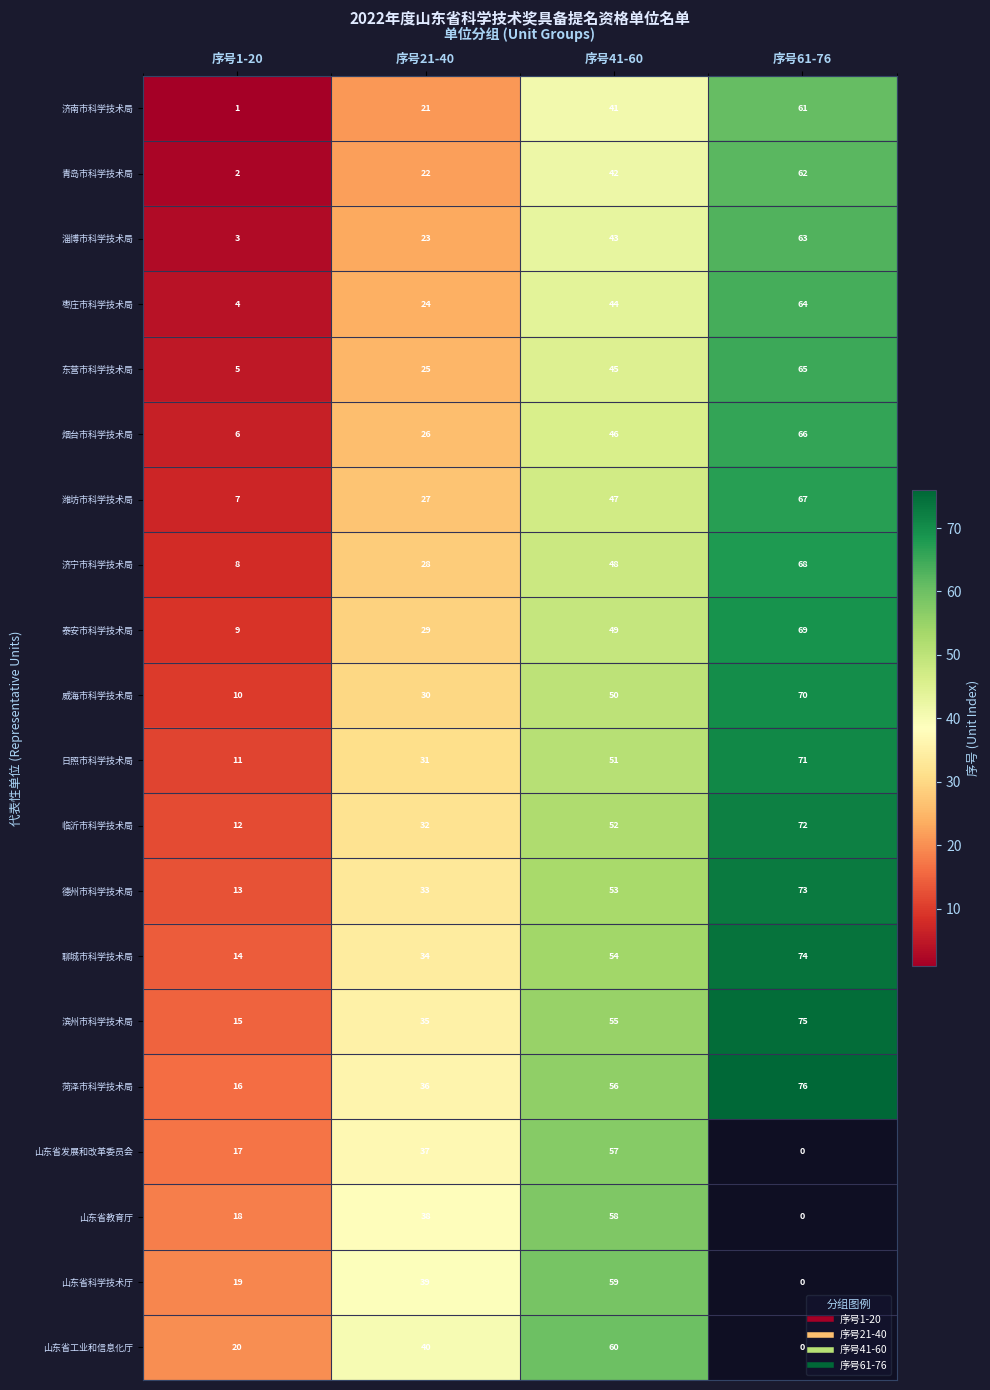

At which label is 威海市科学技术局 closest to 40?

序号21-40